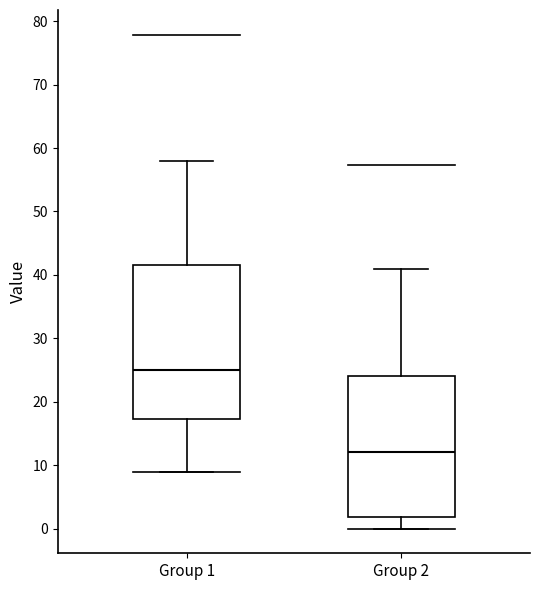

Reading left to right, read every box against the y-axis: the position of its median line, the range the box covers, and the ends of its whiskers. The values are not printed on the chart, so give them approximately, as read against the axis.

Group 1: median 25, box 17 to 42, whiskers 9 to 58
Group 2: median 12, box 2 to 24, whiskers 0 to 41